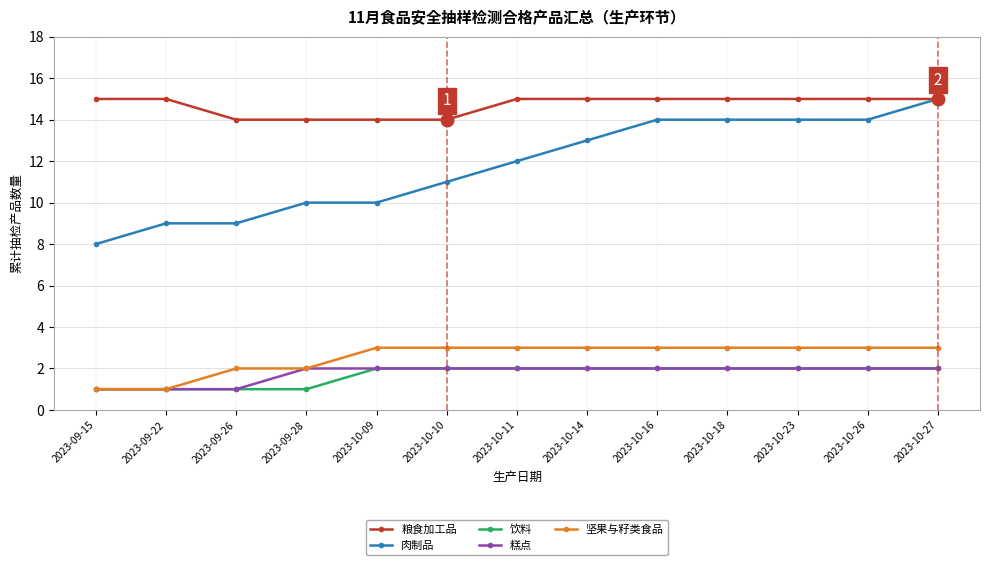

Reading left to right, extract all data points from this chart.

粮食加工品: 15	15	14	14	14	14	15	15	15	15	15	15	15
肉制品: 8	9	9	10	10	11	12	13	14	14	14	14	15
饮料: 1	1	1	1	2	2	2	2	2	2	2	2	2
糕点: 1	1	1	2	2	2	2	2	2	2	2	2	2
坚果与籽类食品: 1	1	2	2	3	3	3	3	3	3	3	3	3